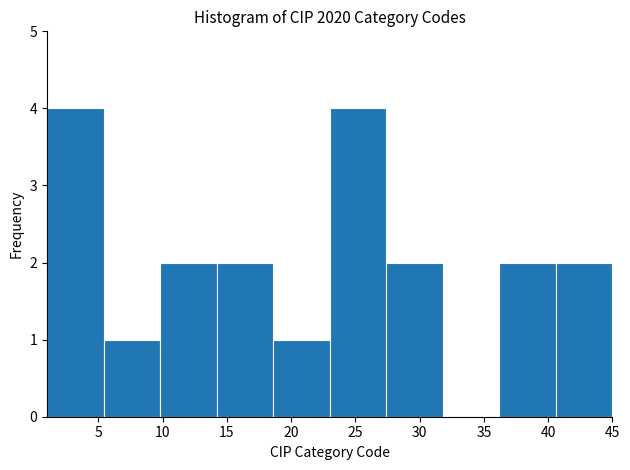

Reading left to right, list every bar in this chart as the range it spans on the x-axis followed by its height. Neither the bar edges nor the heights are printed on the chart, so give them approximately, as read against the axes.

1.0 to 5.4: 4
5.4 to 9.8: 1
9.8 to 14.2: 2
14.2 to 18.6: 2
18.6 to 23.0: 1
23.0 to 27.4: 4
27.4 to 31.8: 2
31.8 to 36.2: 0
36.2 to 40.6: 2
40.6 to 45.0: 2